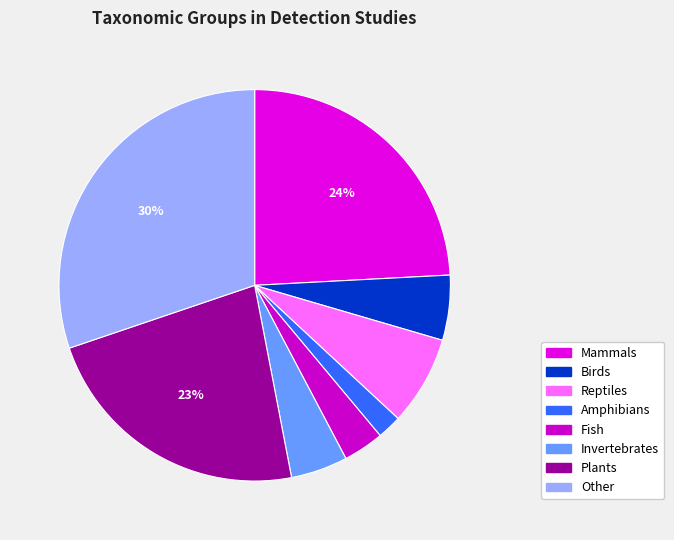

What is the largest slice in the pie chart?

Other